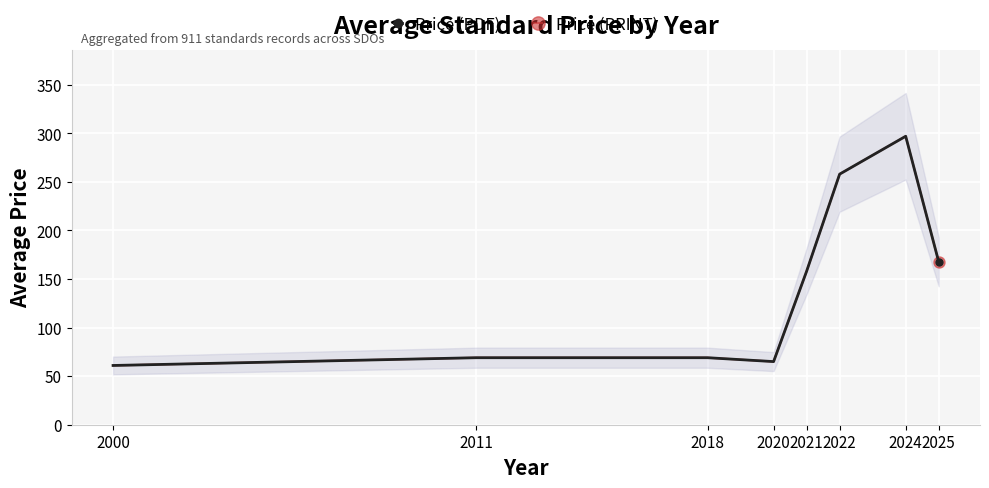

List the series in order of their peak value, lowest first.

Price (PDF), Price (PRINT)